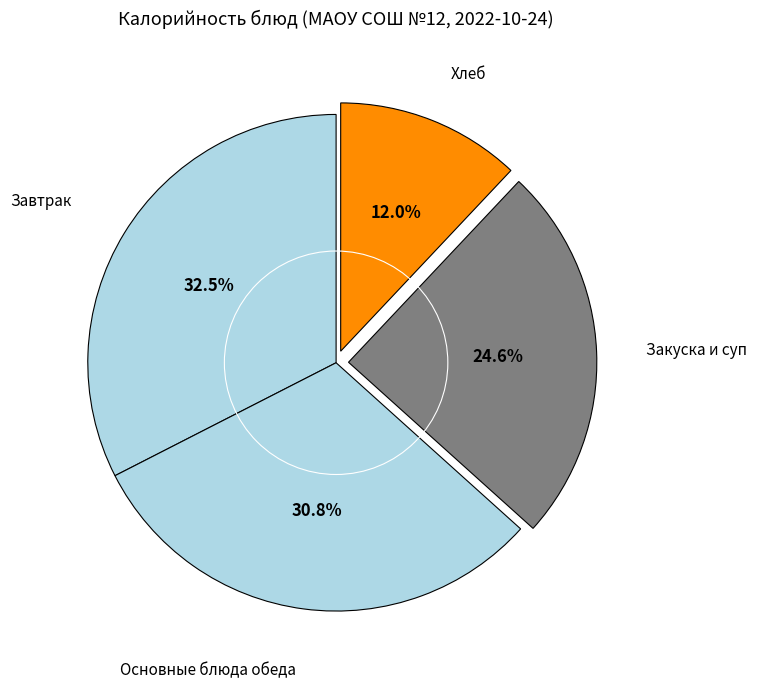

Which slice is the smallest?

Хлеб